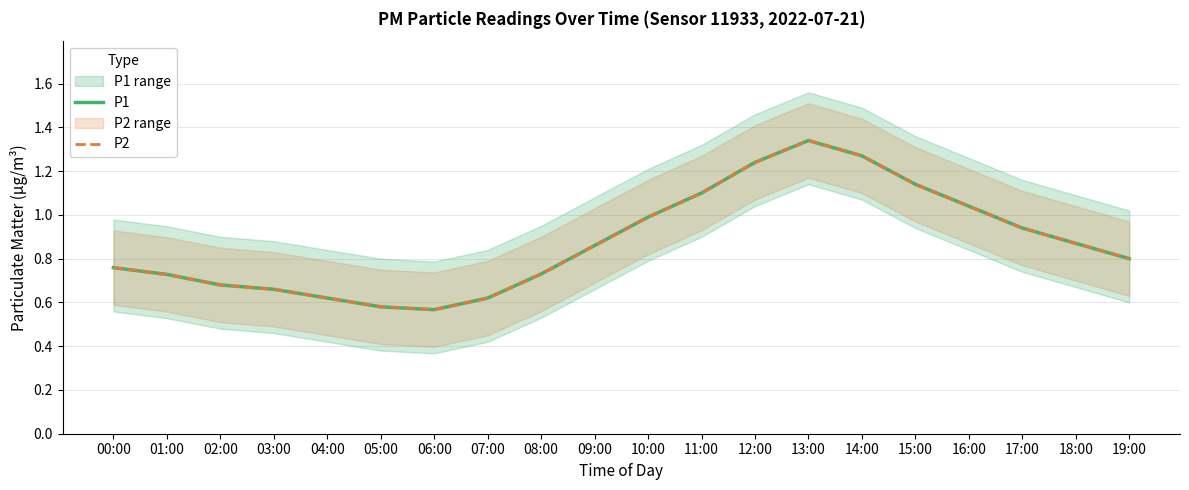

What is the approximate value of P2 at 19:00?

0.8